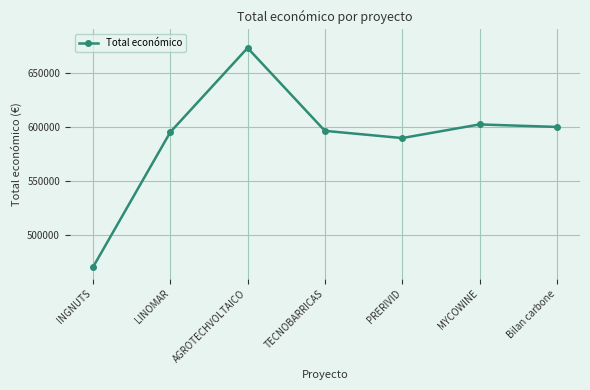

Reading left to right, transcribe all the data shown in this chart.

INGNUTS=470675.0	LINOMAR=595173.0	AGROTECHVOLTAICO=672807.0	TECNOBARRICAS=596384.0	PRERIVID=589731.0	MYCOWINE=602295.4	Bilan carbone=599992.0